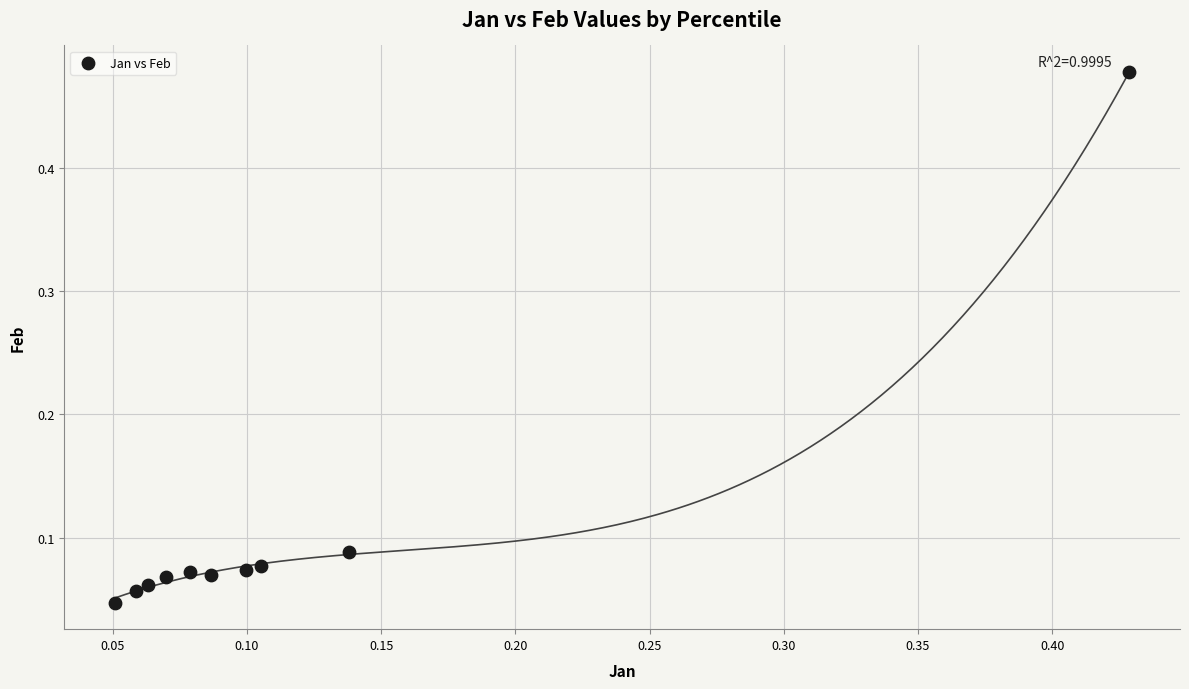

What is the range of X values (max minus min)?

0.4